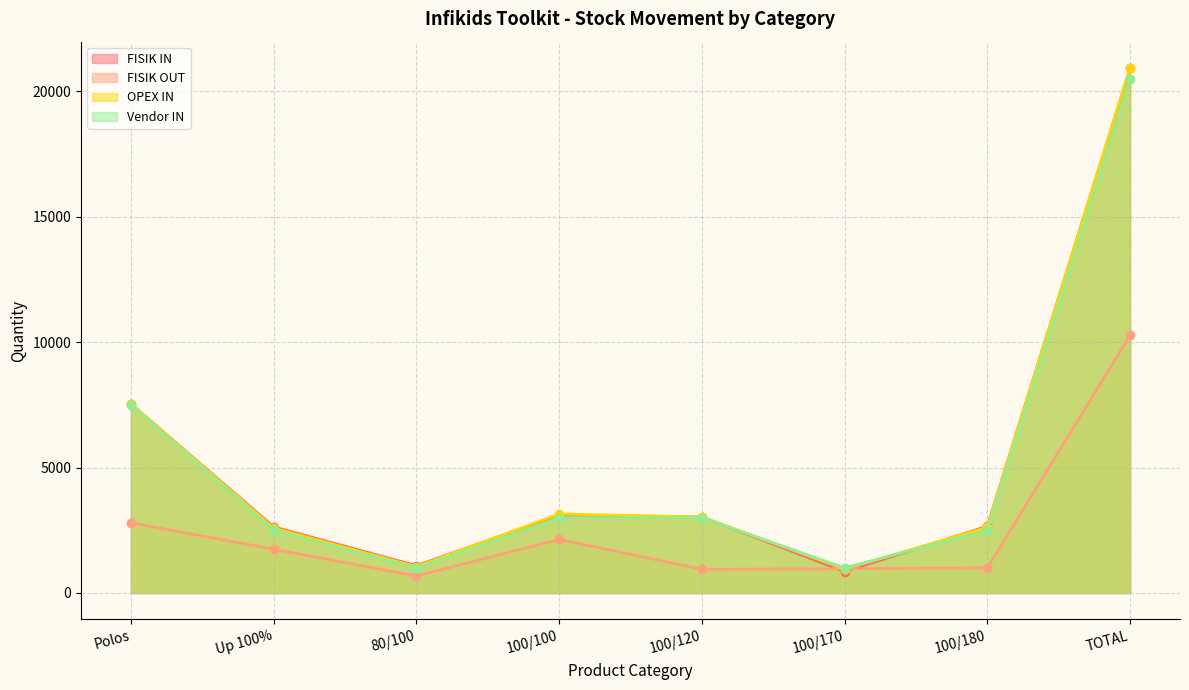

What is the sum of all OPEX IN values?

41850